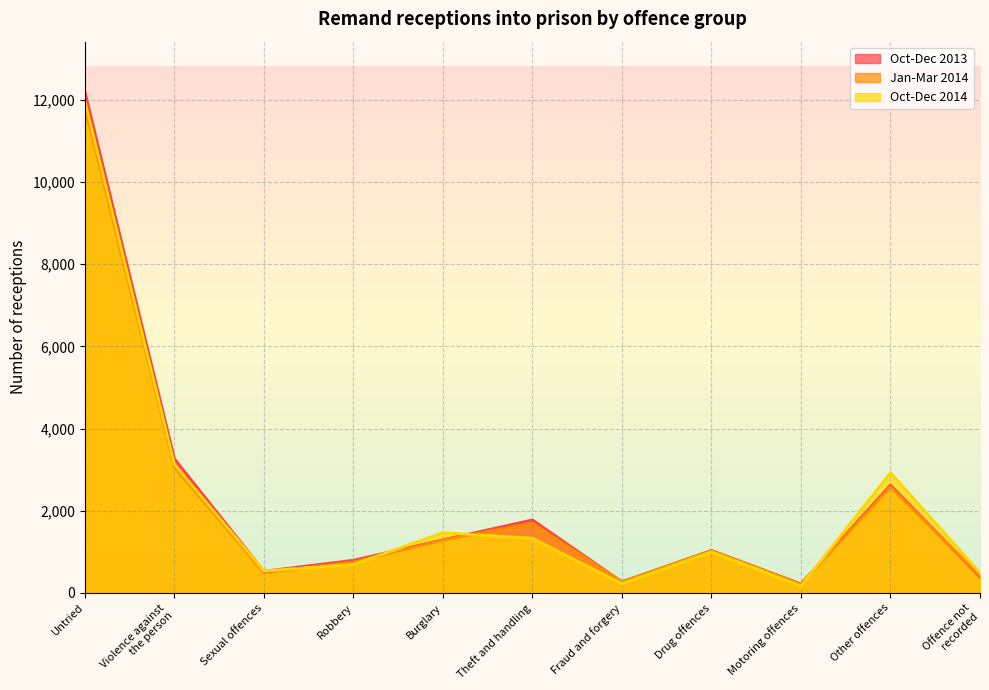

Reading left to right, extract all data points from this chart.

Oct-Dec 2013: 12197	3266	528	795	1293	1778	270	1033	219	2626	389
Jan-Mar 2014: 11817	3068	491	751	1288	1697	272	1033	218	2582	417
Oct-Dec 2014: 11967	3128	536	693	1467	1331	225	999	171	2927	490